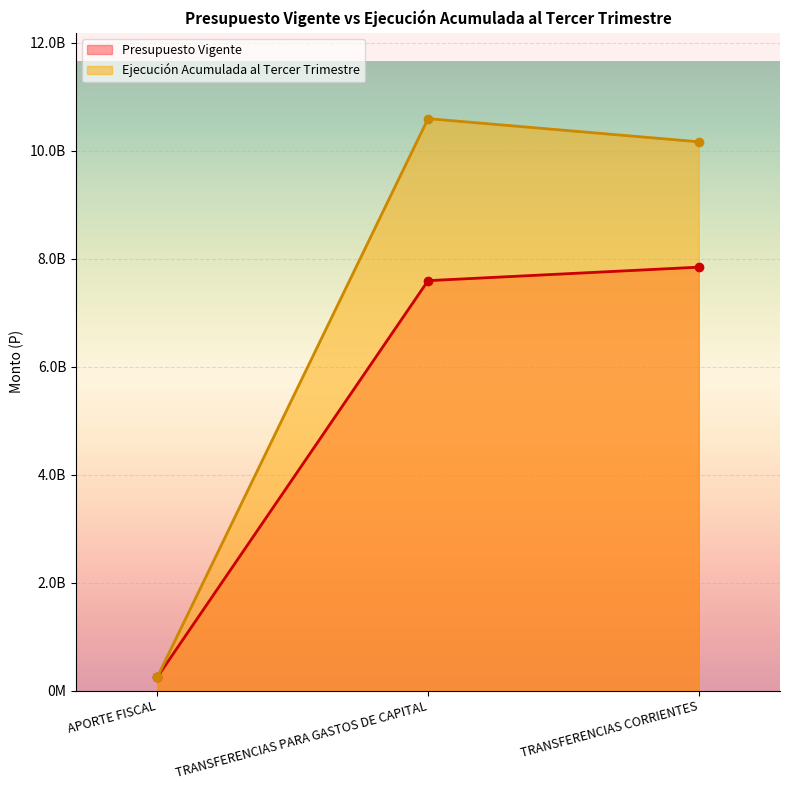

Where does the Presupuesto Vigente series first go above 7594118144?

TRANSFERENCIAS CORRIENTES